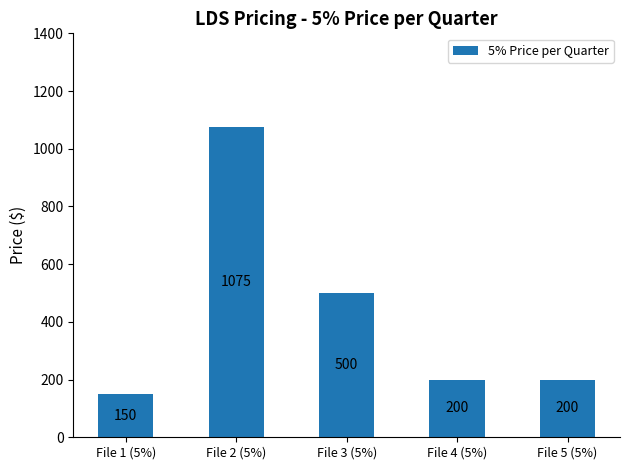

The chart shows a value of 267 at File 1 (5%). True or false?

False